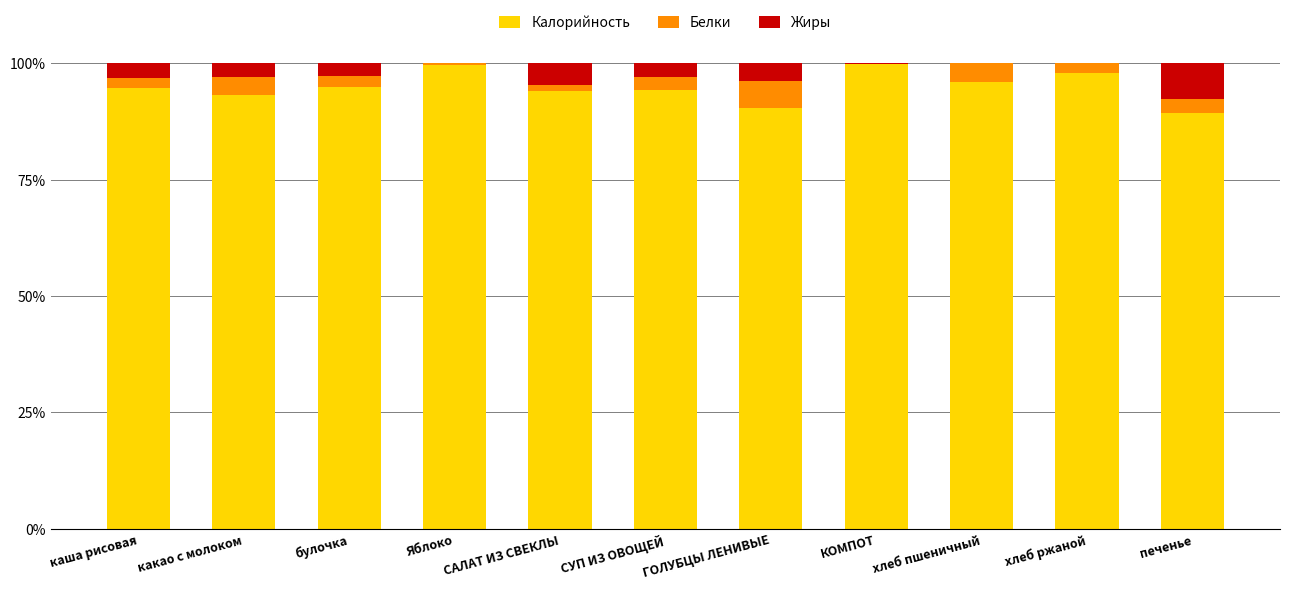

What is the sum of the Калорийность values at хлеб ржаной and какао с молоком?

191.0